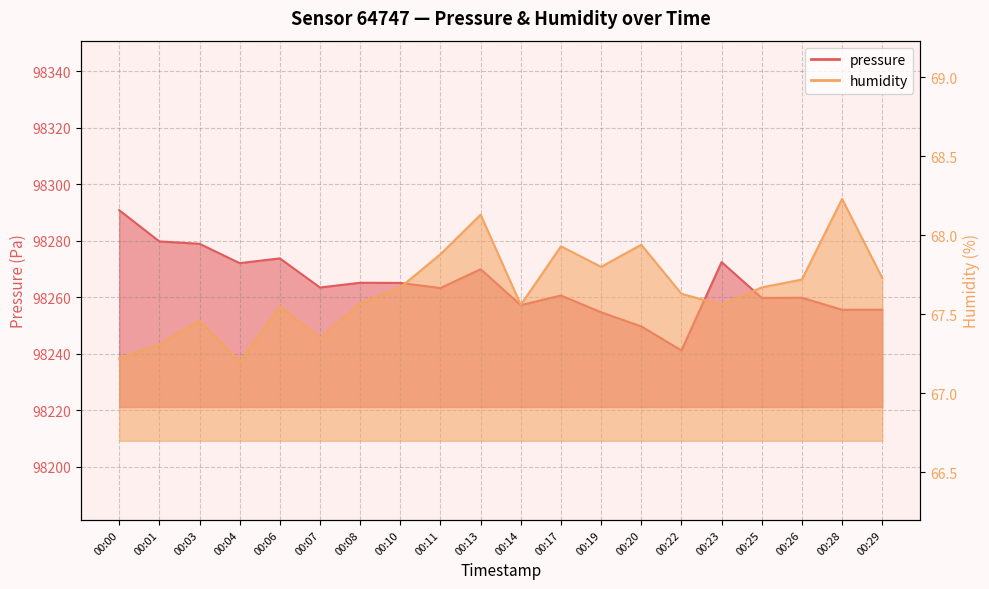

What is the sum of all humidity values?

1353.1